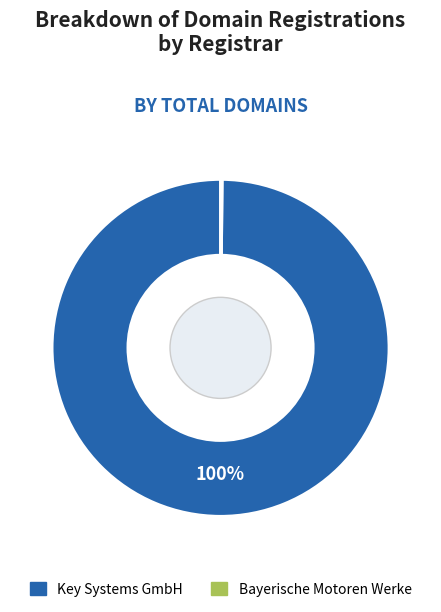

Is Key Systems GmbH the majority of the pie?

Yes